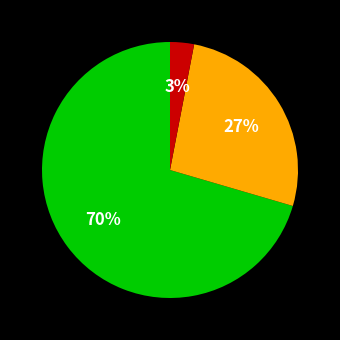

Is there any slice that represents more than half of the pie?

Yes